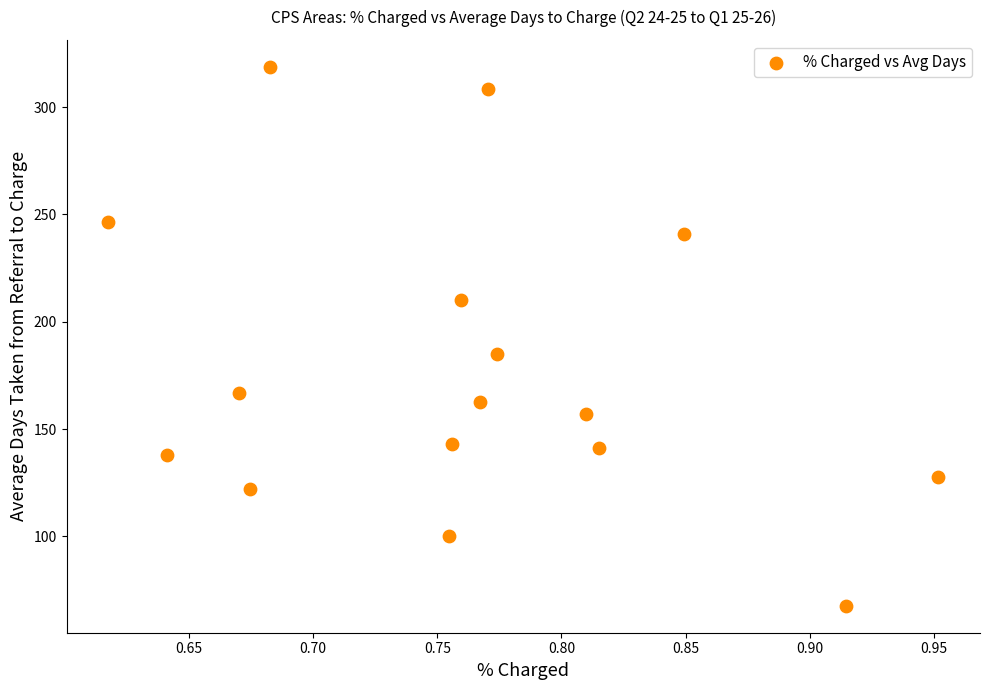

What Y value in the scatter plot is closest to 193?

185.1